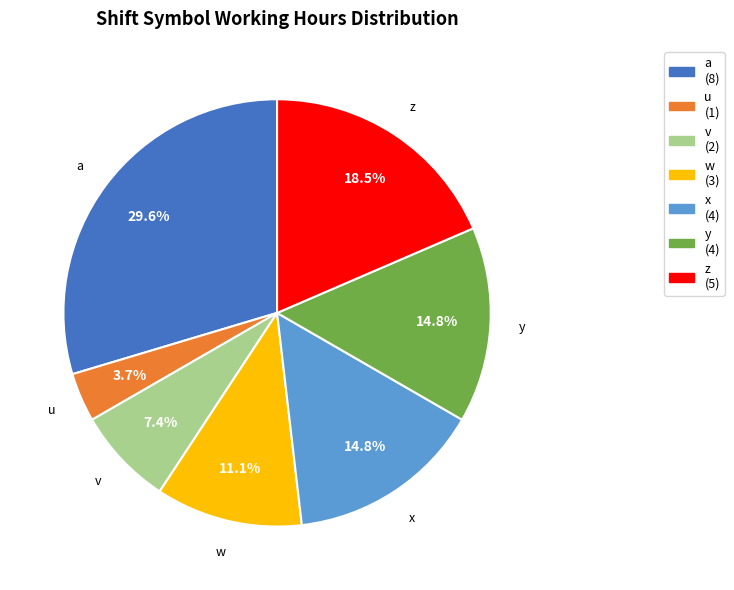

To the nearest percent, what is the average slice percentage?

14%